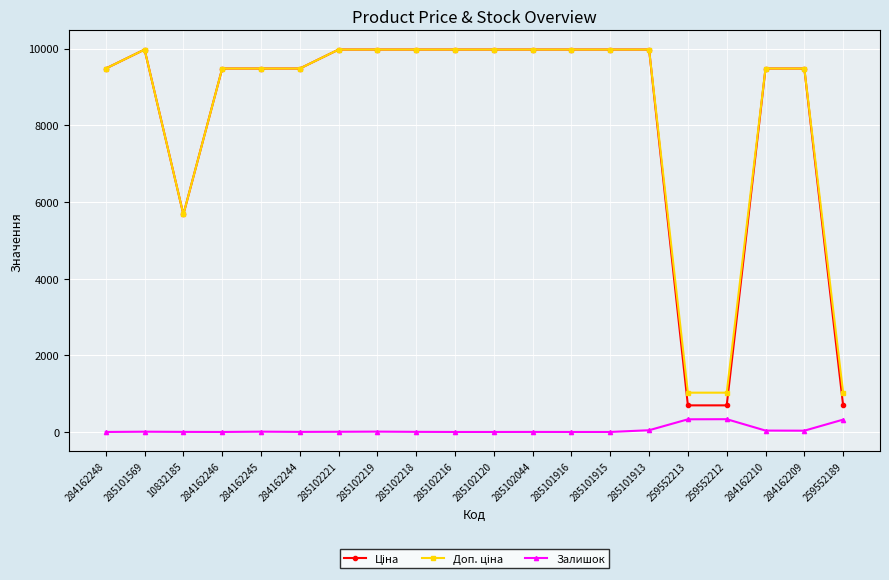

What is the spread (max minus min) of values at 285102216?

9975.0